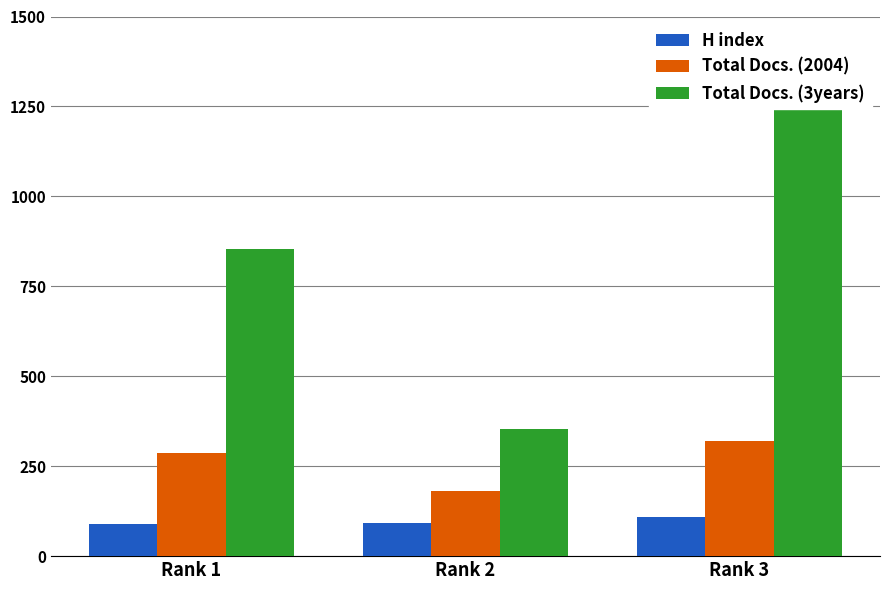

How many distinct data groups are displayed?

3